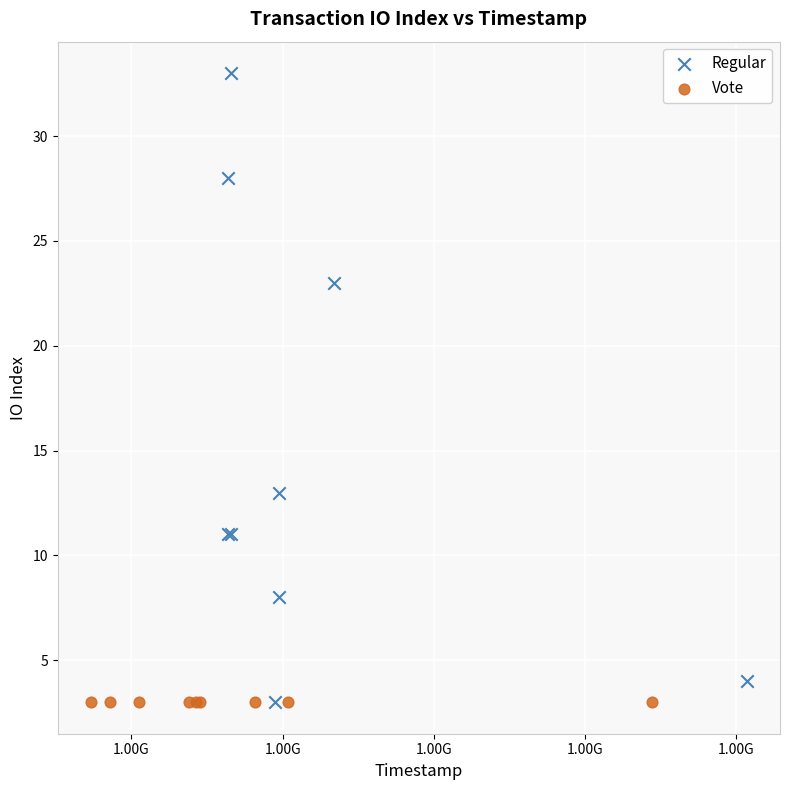

Which series reaches the maximum Y coordinate?

Regular